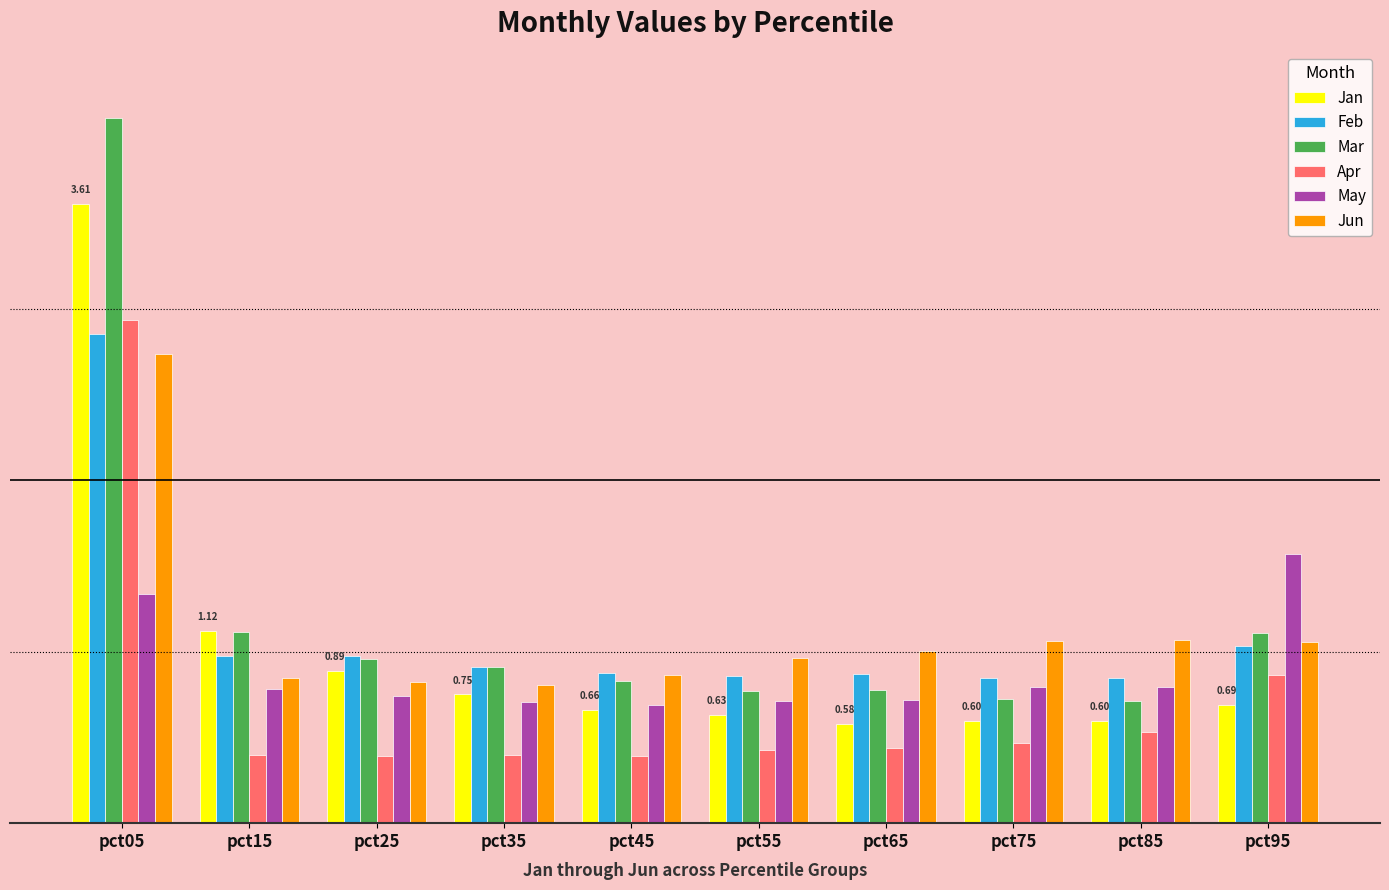

Reading left to right, extract all data points from this chart.

Jan: pct05=3.6	pct15=1.1	pct25=0.9	pct35=0.8	pct45=0.7	pct55=0.6	pct65=0.6	pct75=0.6	pct85=0.6	pct95=0.7
Feb: pct05=2.9	pct15=1.0	pct25=1.0	pct35=0.9	pct45=0.9	pct55=0.9	pct65=0.9	pct75=0.8	pct85=0.8	pct95=1.0
Mar: pct05=4.1	pct15=1.1	pct25=1.0	pct35=0.9	pct45=0.8	pct55=0.8	pct65=0.8	pct75=0.7	pct85=0.7	pct95=1.1
Apr: pct05=2.9	pct15=0.4	pct25=0.4	pct35=0.4	pct45=0.4	pct55=0.4	pct65=0.4	pct75=0.5	pct85=0.5	pct95=0.9
May: pct05=1.3	pct15=0.8	pct25=0.7	pct35=0.7	pct45=0.7	pct55=0.7	pct65=0.7	pct75=0.8	pct85=0.8	pct95=1.6
Jun: pct05=2.7	pct15=0.8	pct25=0.8	pct35=0.8	pct45=0.9	pct55=1.0	pct65=1.0	pct75=1.1	pct85=1.1	pct95=1.1